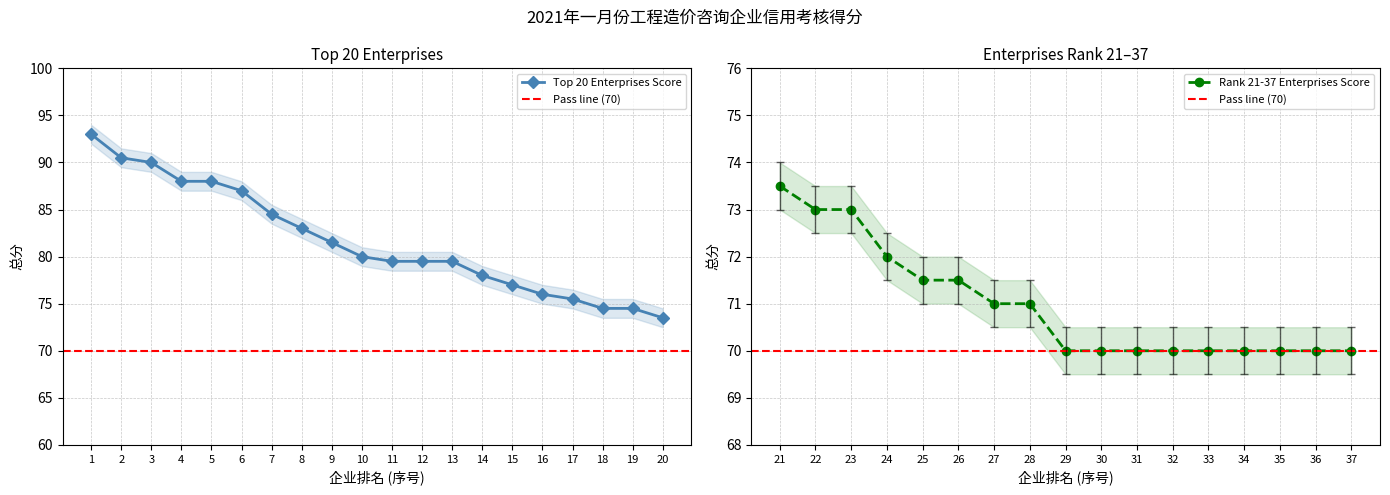

Count the number of values greater than 80.

9